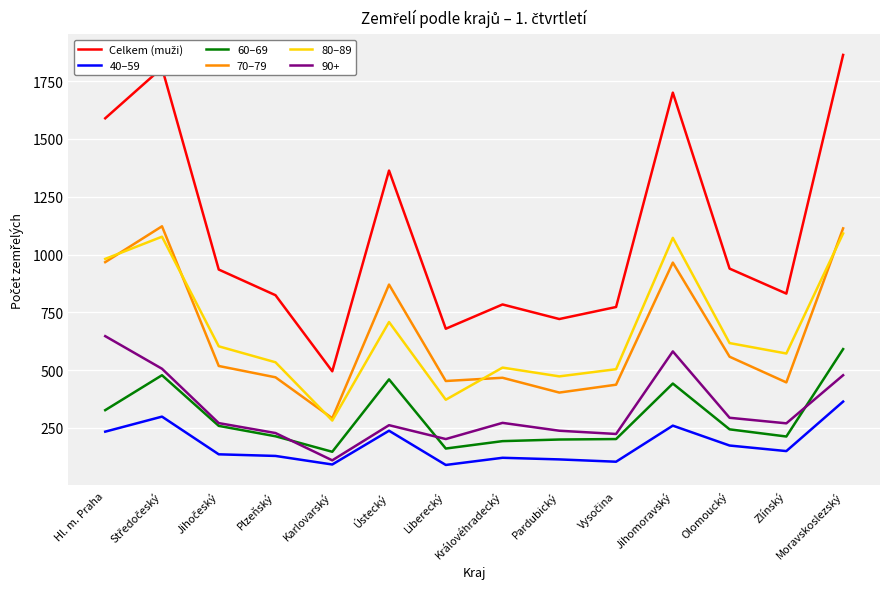

What is the difference between the maximum and second lowest values in the 70–79 series?

719